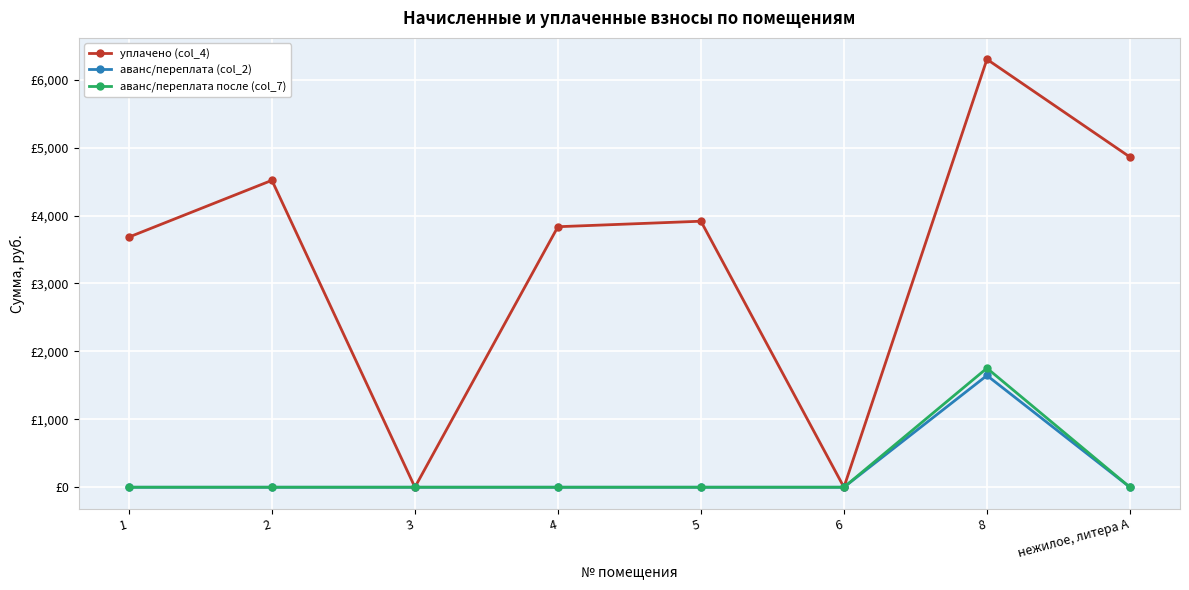

At which category is the sum across all series the highest?

8